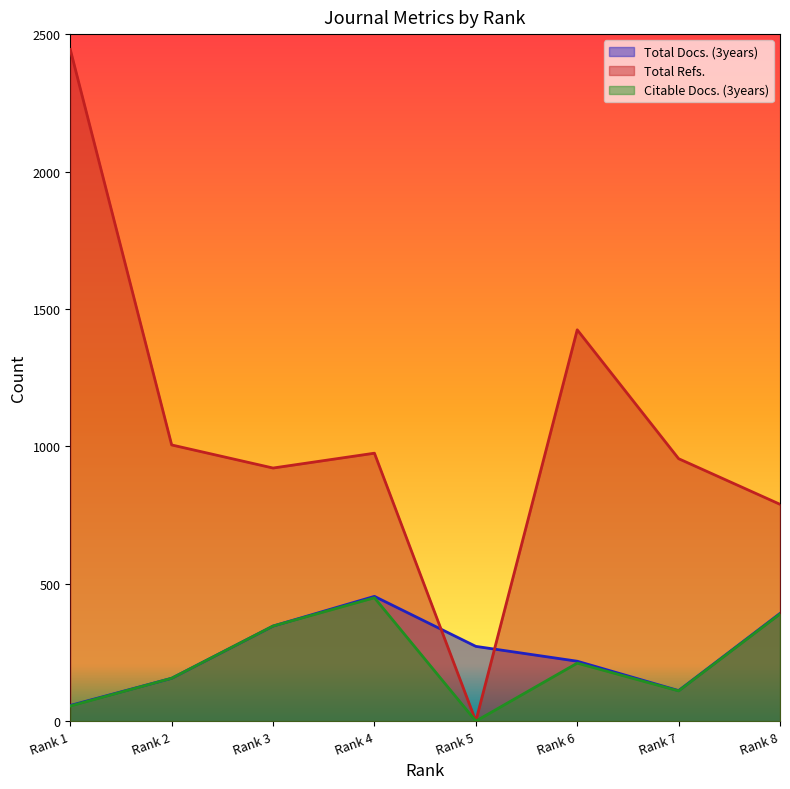

What are all the series names shown in the legend?

Total Docs. (3years), Total Refs., Citable Docs. (3years)